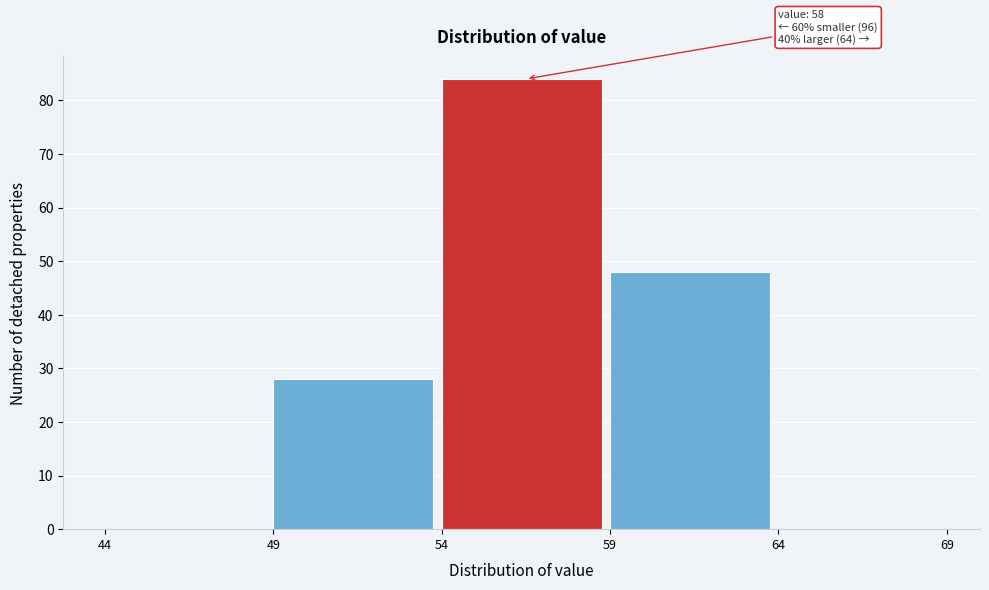

Over which range of the x-axis is the bar tallest?

54 to 59